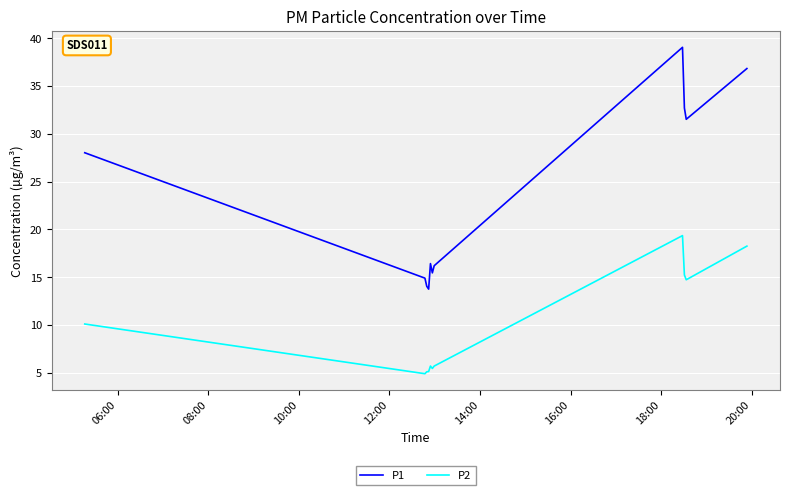

In P1, how many points are lower than both neighbors (excluding endpoints)?

3